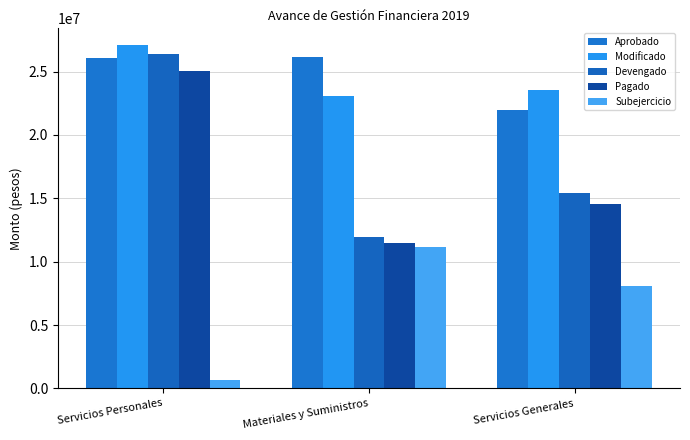

How many bars are there in each group?

5